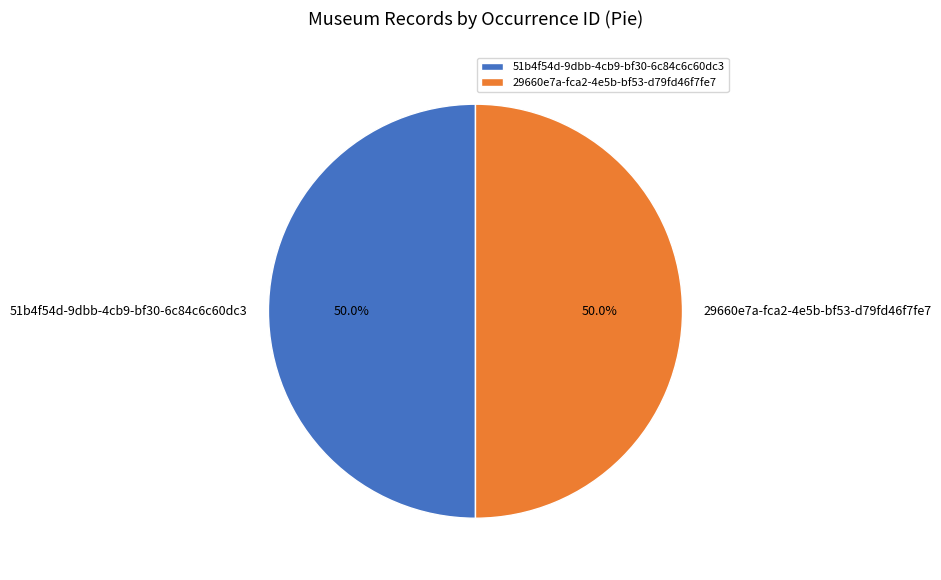

What is the ratio of the value at 51b4f54d-9dbb-4cb9-bf30-6c84c6c60dc3 to the value at 29660e7a-fca2-4e5b-bf53-d79fd46f7fe7?

1.0